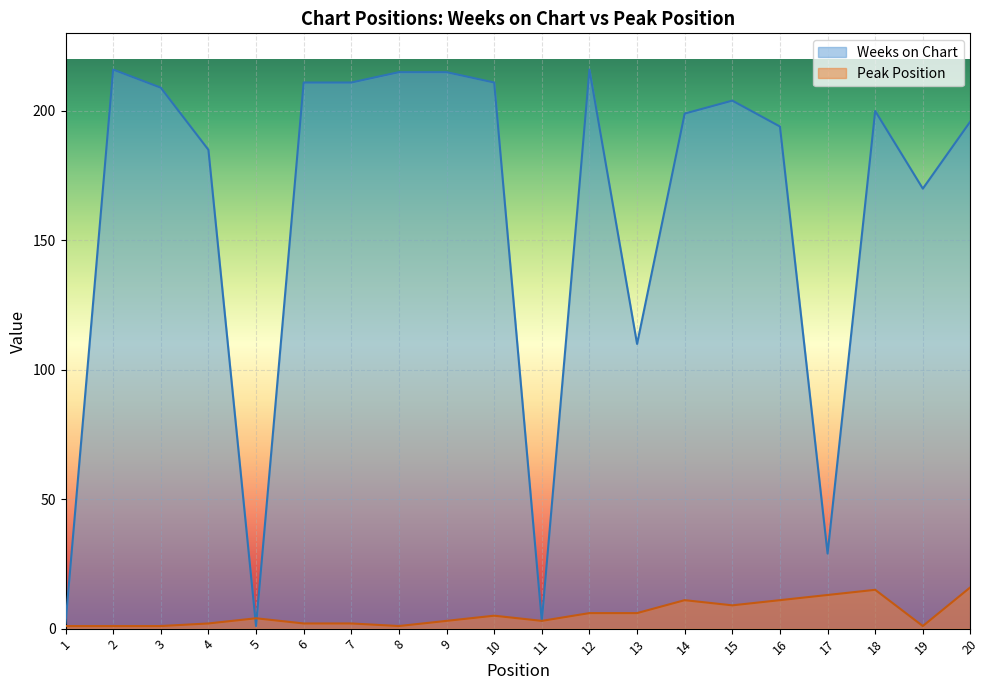

What is the sum of all Weeks on Chart values?

3197